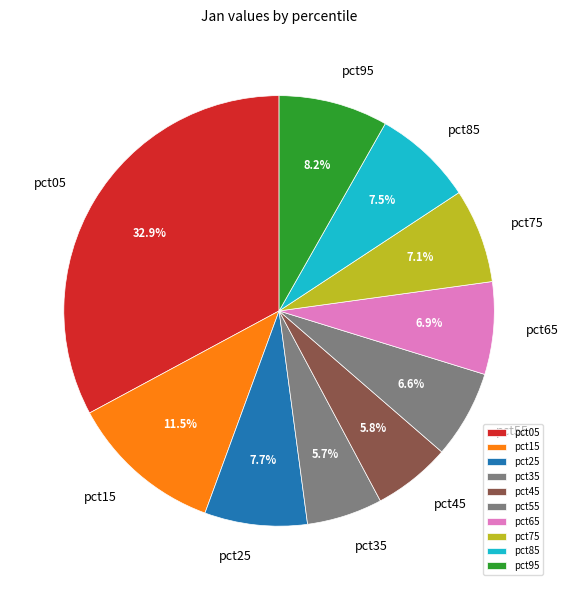

Which category has the biggest portion of the pie?

pct05